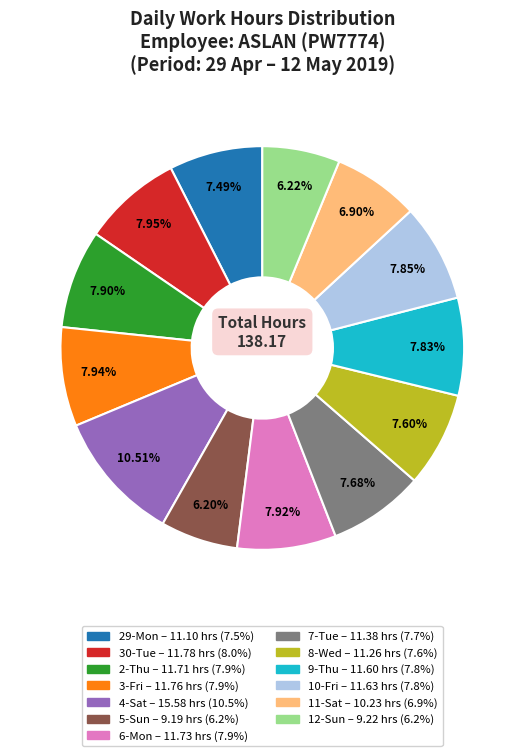

The 4-Sat slice represents 11% of the pie. True or false?

True